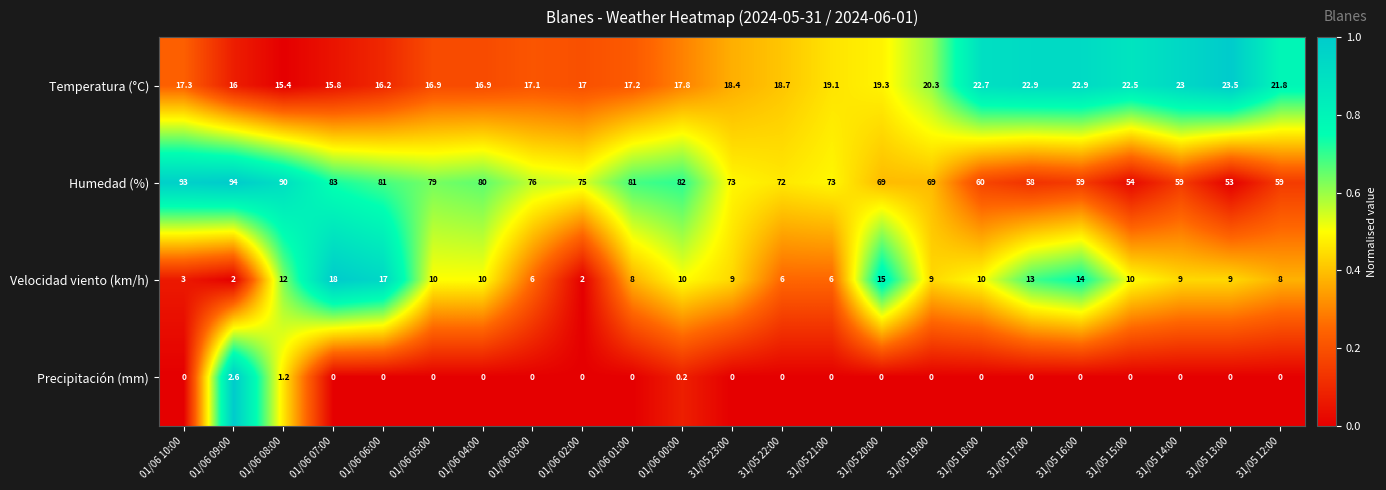

The Velocidad viento (km/h) series shows 10.0 at 31/05 15:00. True or false?

True